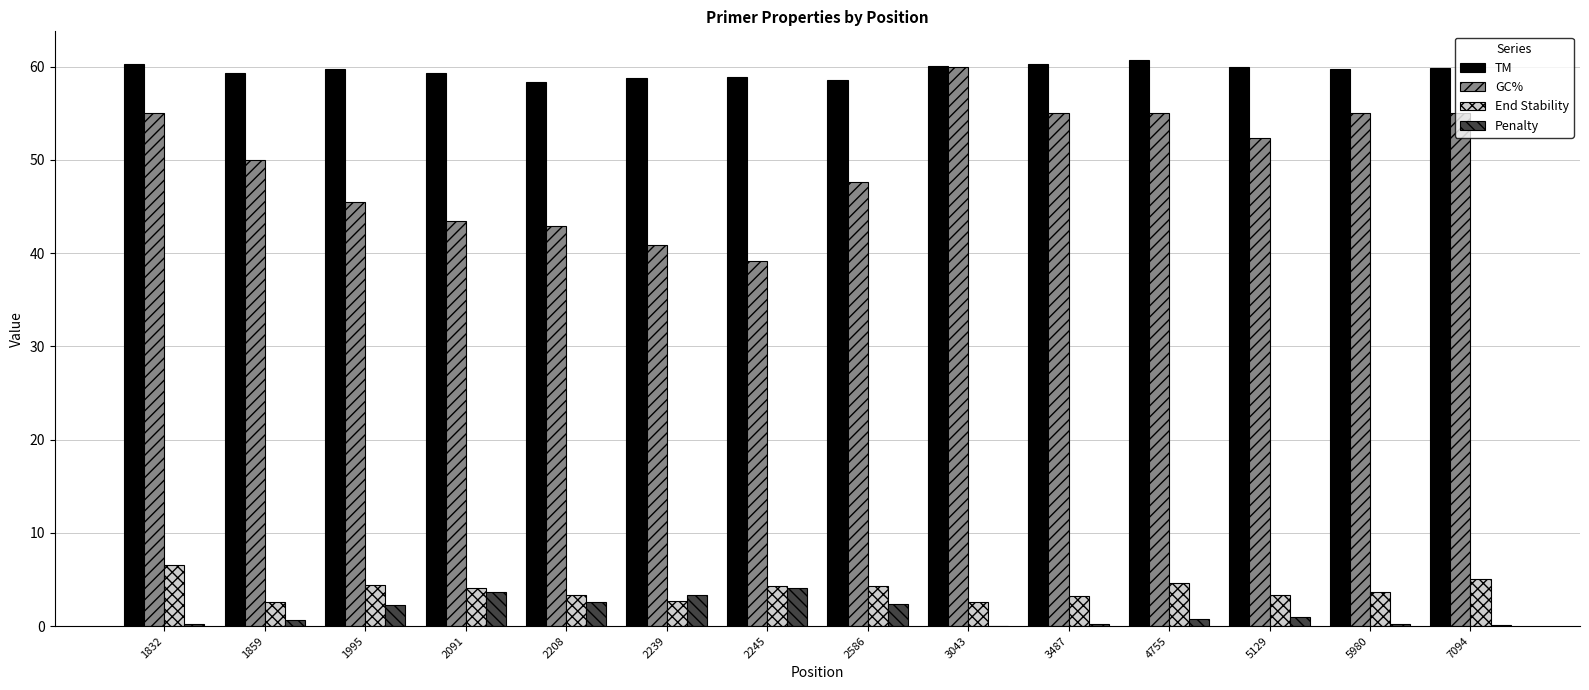

What is the sum of all GC% values?

696.8